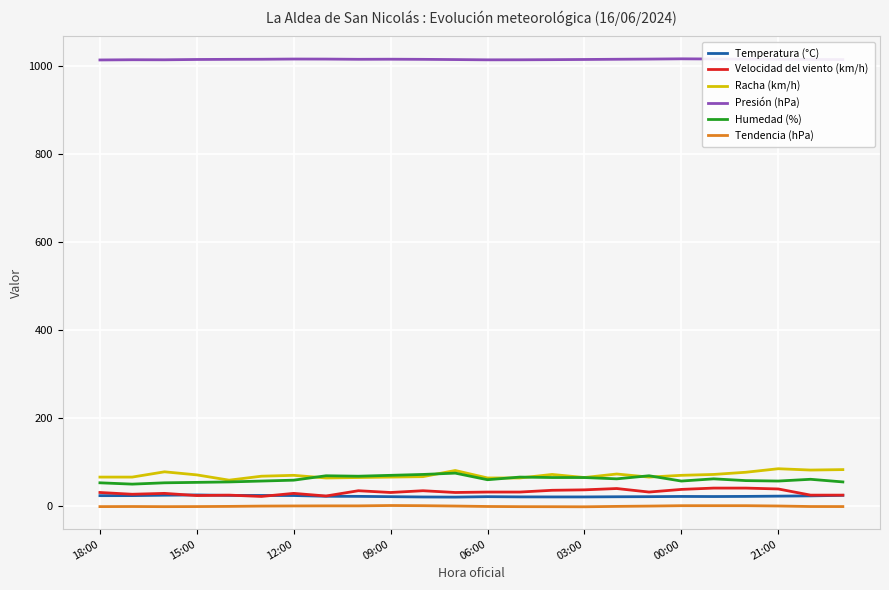

True or false: Racha (km/h) and Temperatura (°C) intersect in this chart.

False